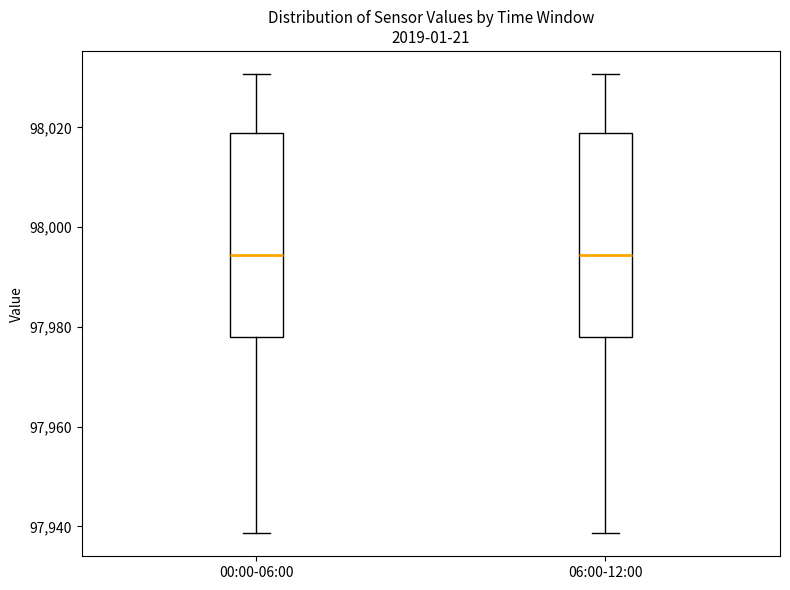

Reading left to right, read every box against the y-axis: the position of its median line, the range the box covers, and the ends of its whiskers. The values are not printed on the chart, so give them approximately, as read against the axis.

00:00-06:00: median 97994, box 97978 to 98018, whiskers 97938 to 98030
06:00-12:00: median 97994, box 97978 to 98018, whiskers 97938 to 98030